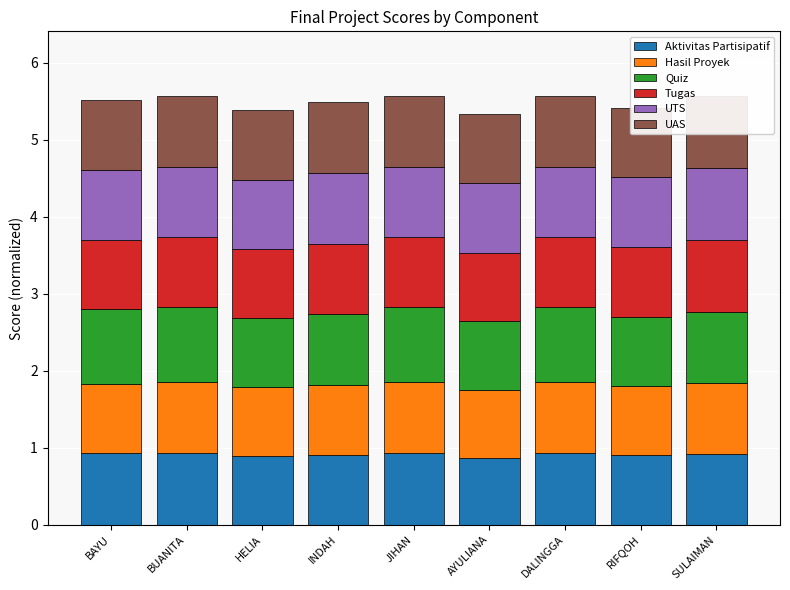

What is the label of the 5th bar from the left?

JIHAN